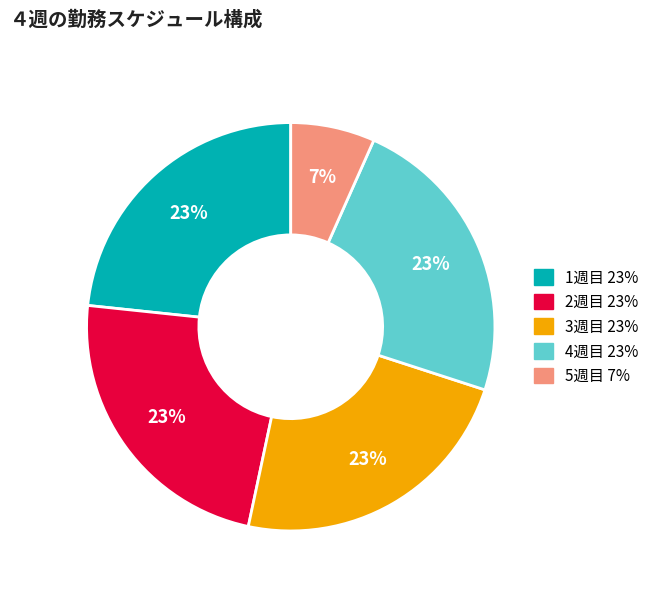

Which category has the smallest portion of the pie?

5週目